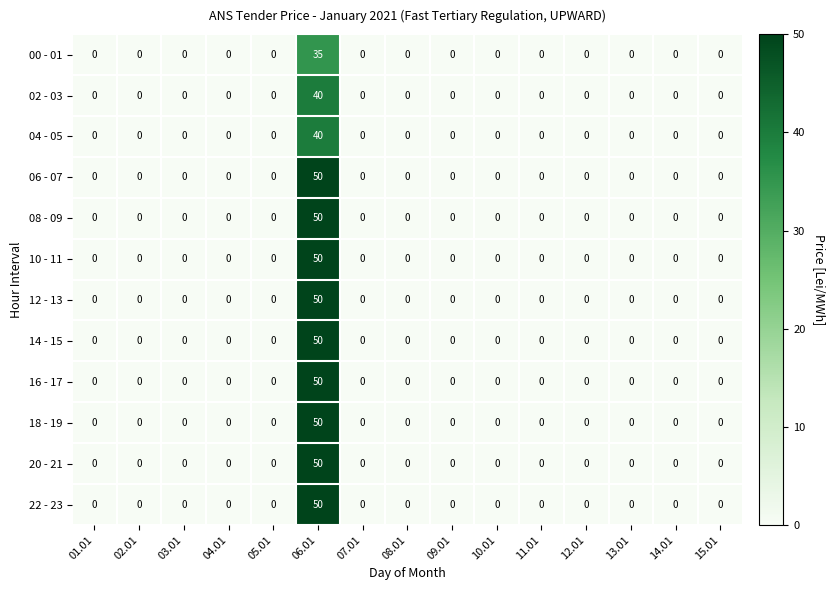

What is the average value of the 06 - 07 series?

3